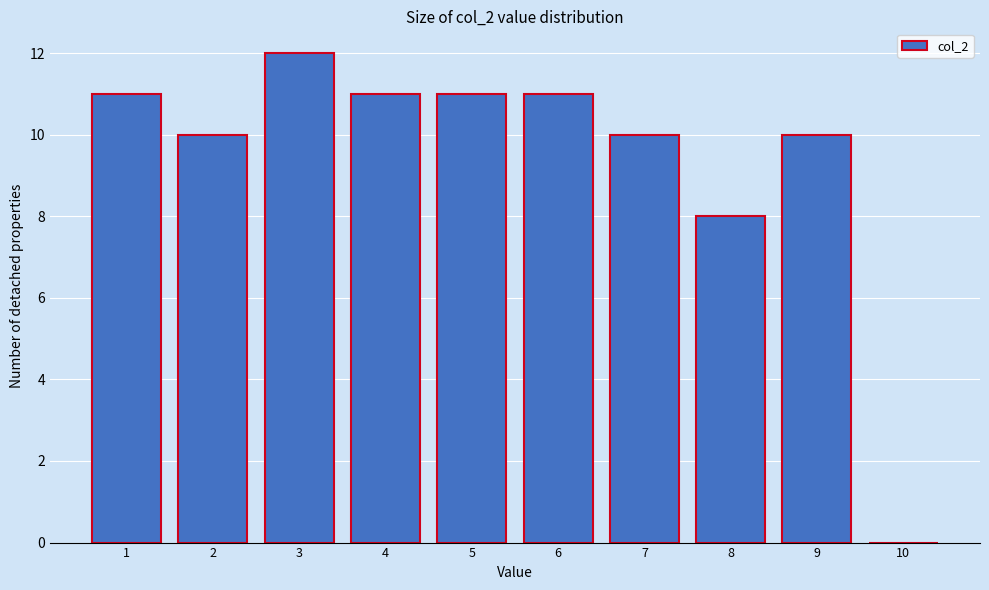

Reading right to left, transcribe all the data shown in this chart.

10=0	9=10	8=8	7=10	6=11	5=11	4=11	3=12	2=10	1=11